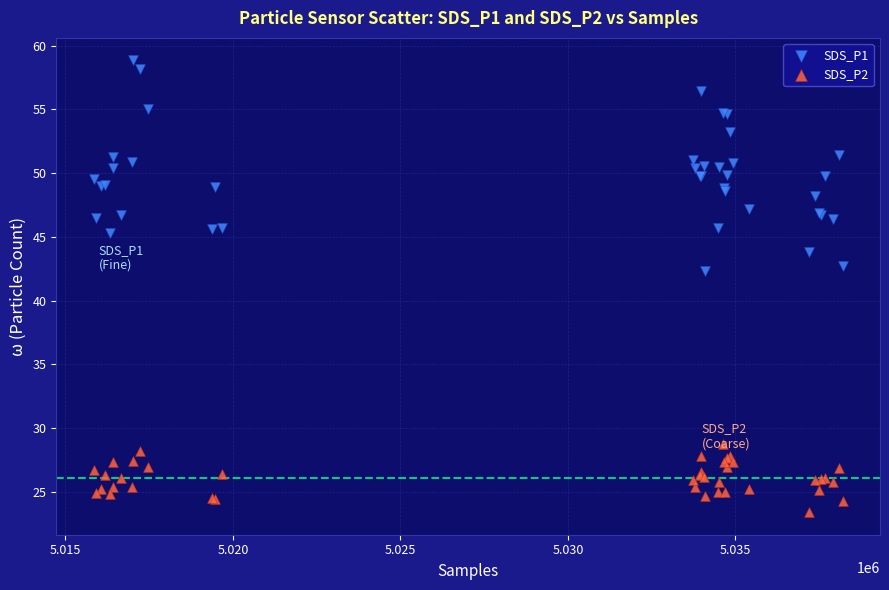

Which series reaches the maximum Y coordinate?

SDS_P1